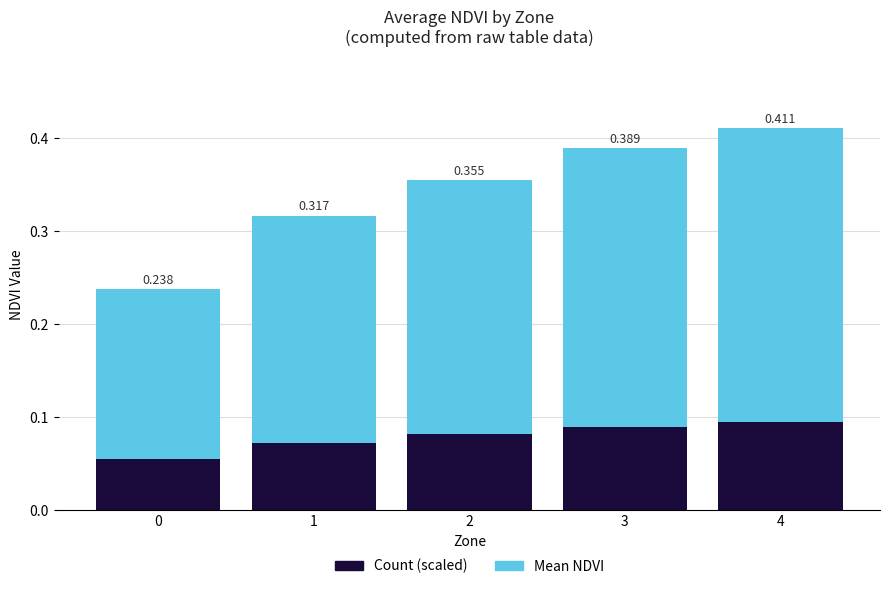

What are all the series names shown in the legend?

Count (scaled), Mean NDVI